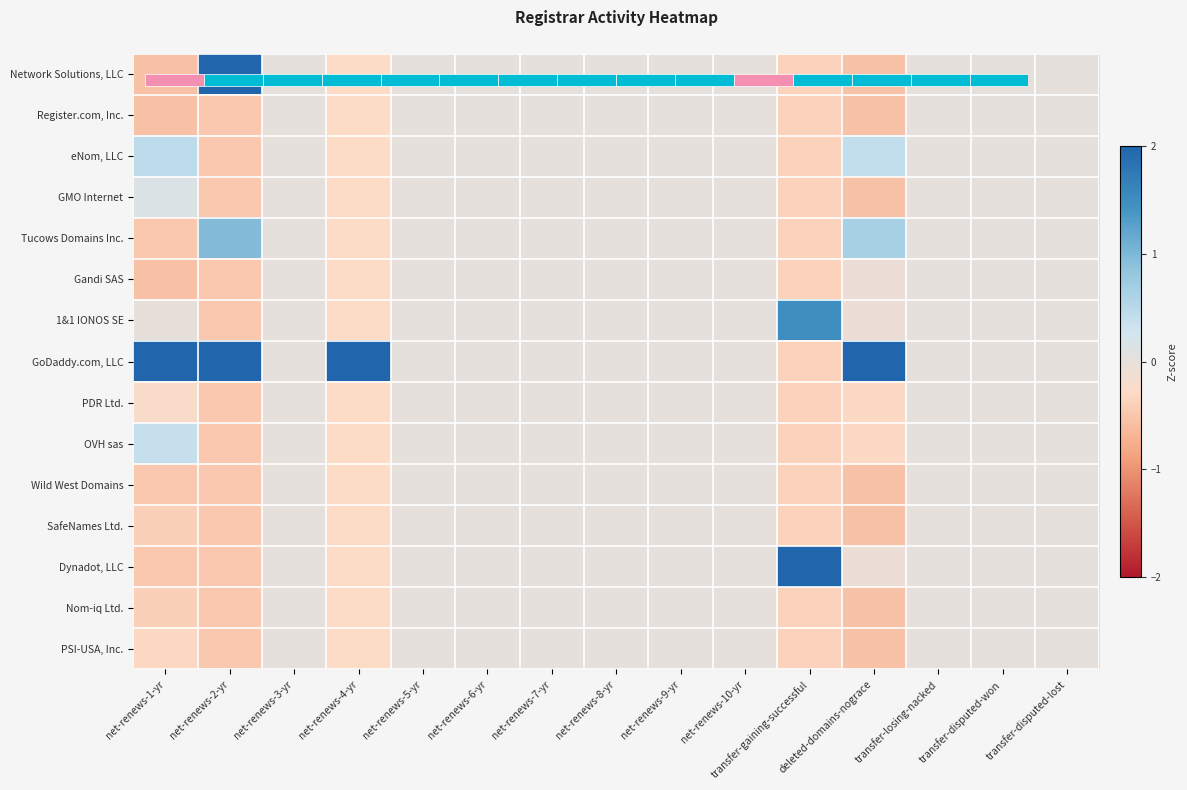

What is the difference between the maximum and minimum values in the Network Solutions, LLC series?

2.9